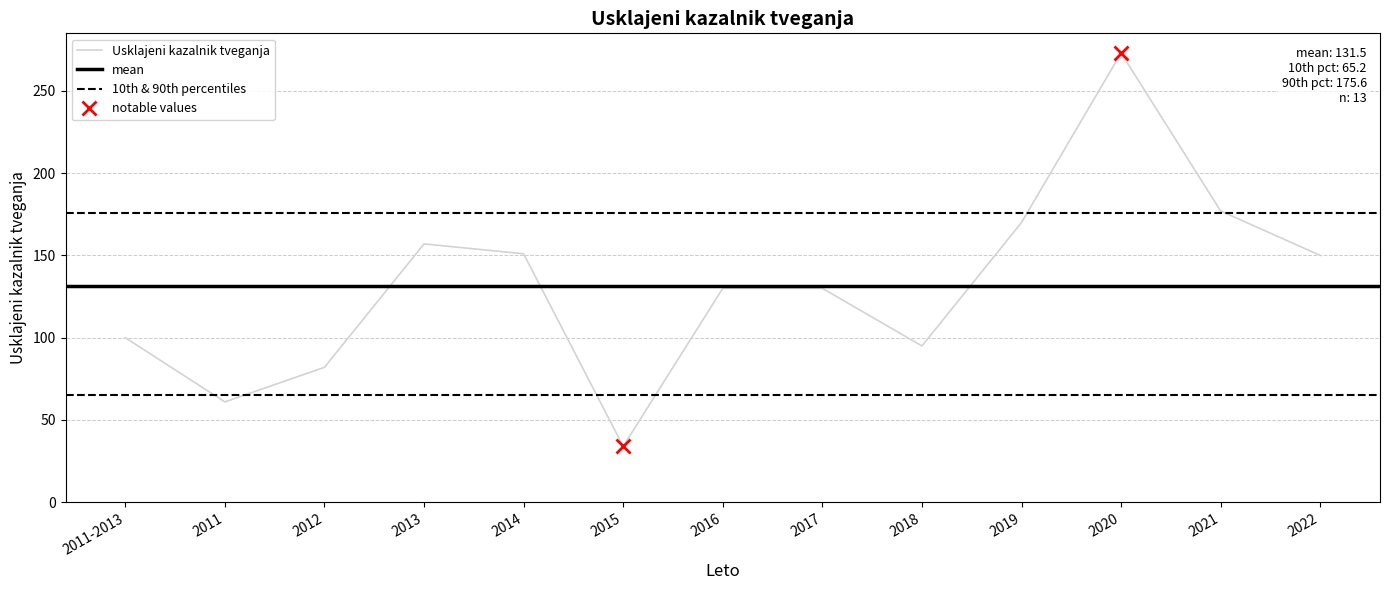

What is the label of the 9th point from the right?

2014